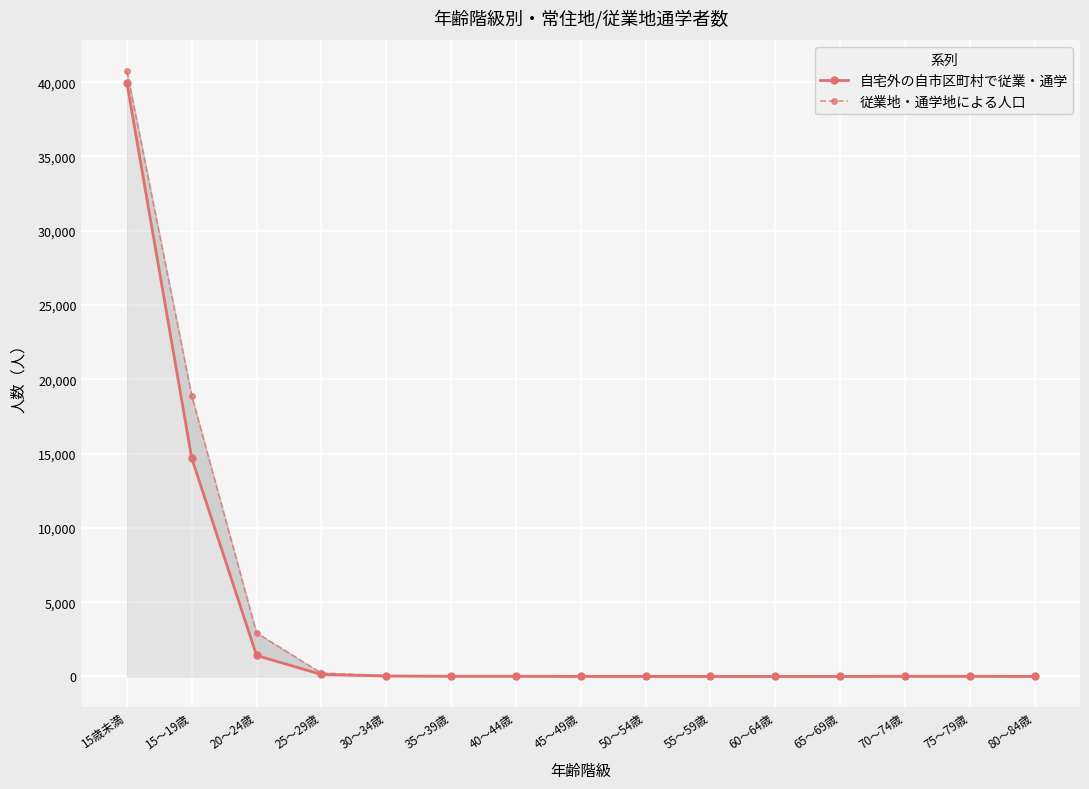

What is the average value of the 自宅外の自市区町村で従業・通学 series?

3755